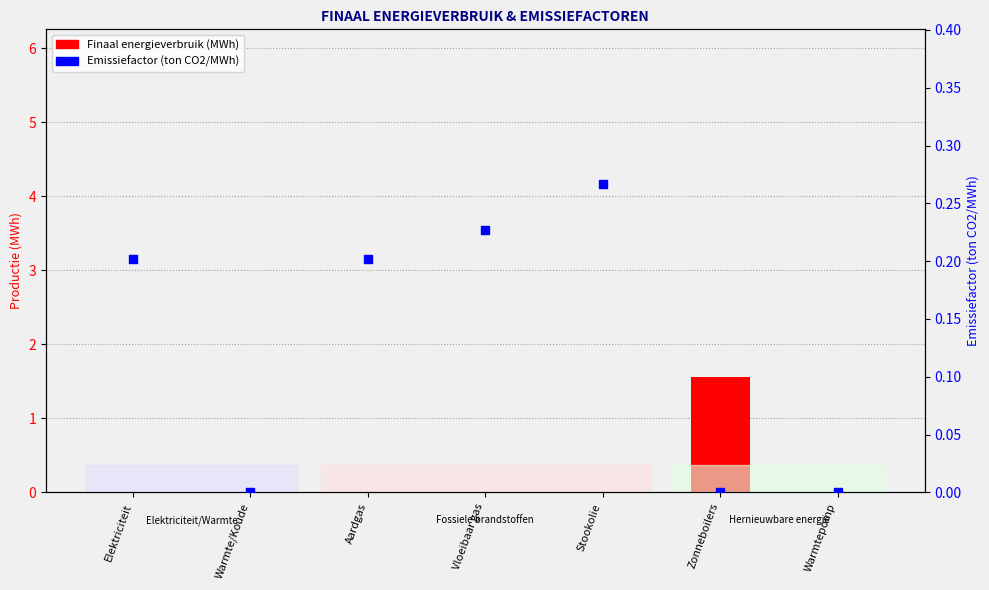

What are all the series names shown in the legend?

Finaal energieverbruik (MWh), Emissiefactor (ton CO2/MWh)